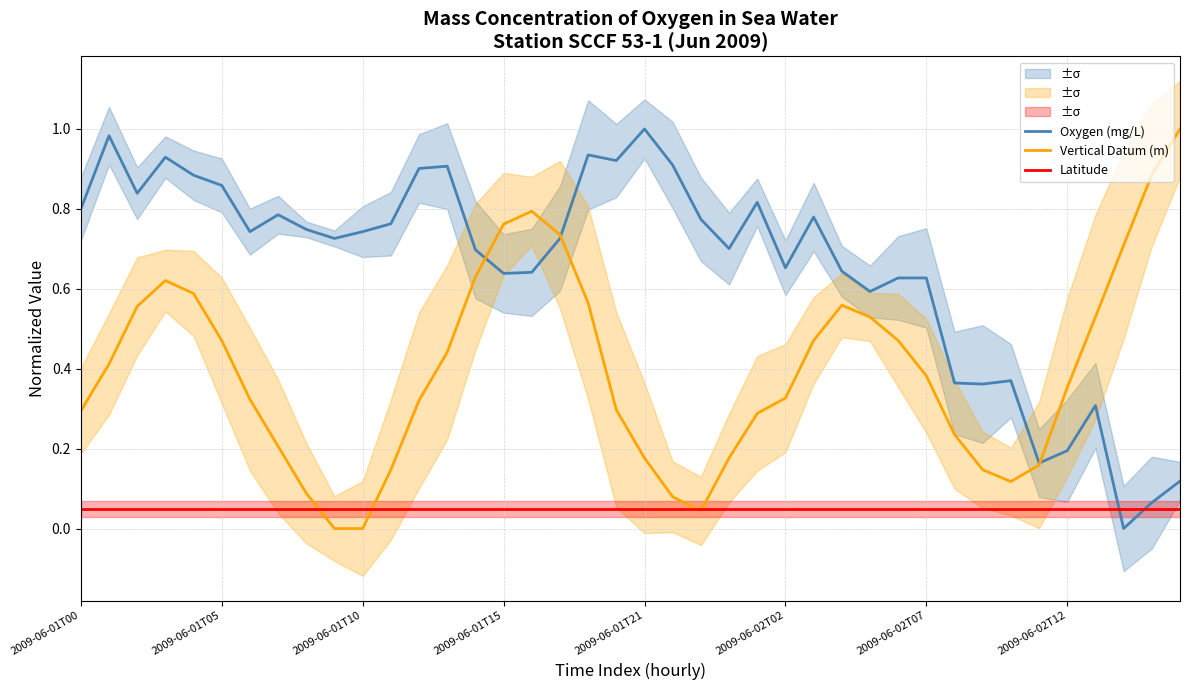

Reading right to left, list all the values displayed in this chart.

Oxygen (mg/L): 0.1	0.1	0.0	0.3	0.2	0.2	0.4	0.4	0.4	0.6	0.6	0.6	0.6	0.8	0.7	0.8	0.7	0.8	0.9	1.0	0.9	0.9	0.7	0.6	0.6	0.7	0.9	0.9	0.8	0.7	0.7	0.7	0.8	0.7	0.9	0.9	0.9	0.8	1.0	0.8
Vertical Datum (m): 1.0	0.9	0.7	0.5	0.4	0.2	0.1	0.1	0.2	0.4	0.5	0.5	0.6	0.5	0.3	0.3	0.2	0.0	0.1	0.2	0.3	0.6	0.7	0.8	0.8	0.6	0.4	0.3	0.1	0.0	0.0	0.1	0.2	0.3	0.5	0.6	0.6	0.6	0.4	0.3
Latitude: 0.1	0.1	0.1	0.1	0.1	0.1	0.1	0.1	0.1	0.1	0.1	0.1	0.1	0.1	0.1	0.1	0.1	0.1	0.1	0.1	0.1	0.1	0.1	0.1	0.1	0.1	0.1	0.1	0.1	0.1	0.1	0.1	0.1	0.1	0.1	0.1	0.1	0.1	0.1	0.1